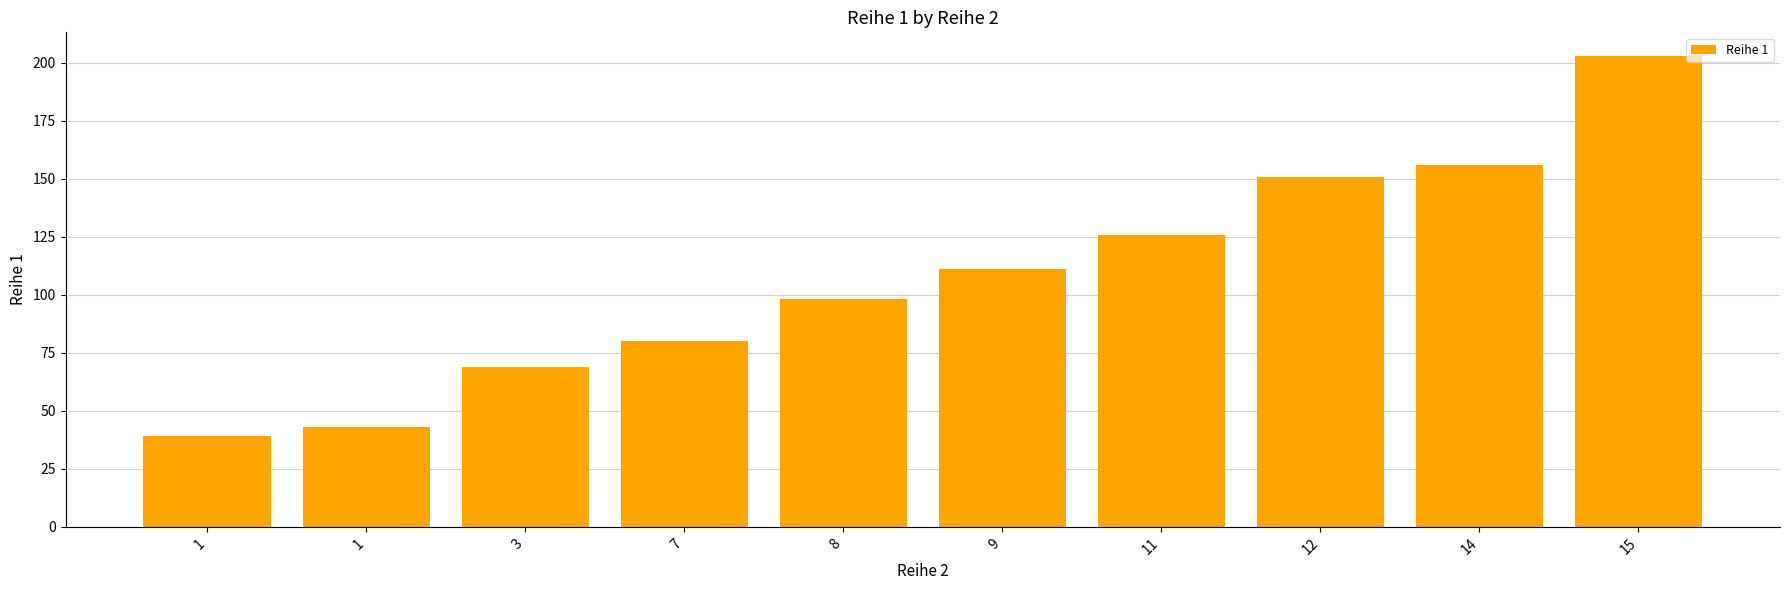

How many data points does each series have?

10